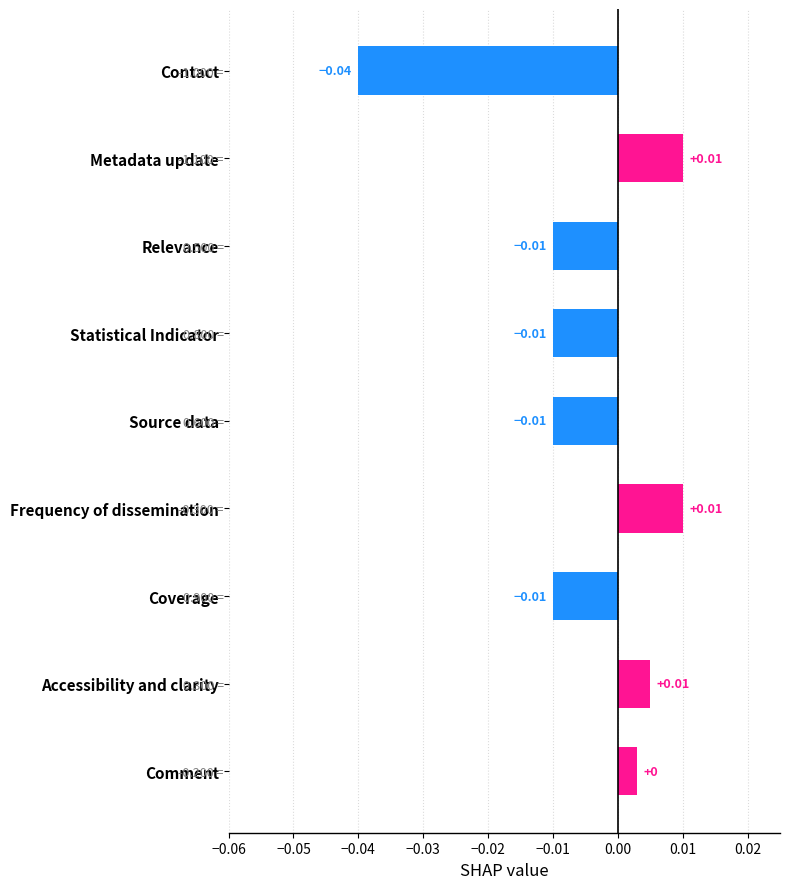

What is the difference between the maximum and minimum values?

0.1